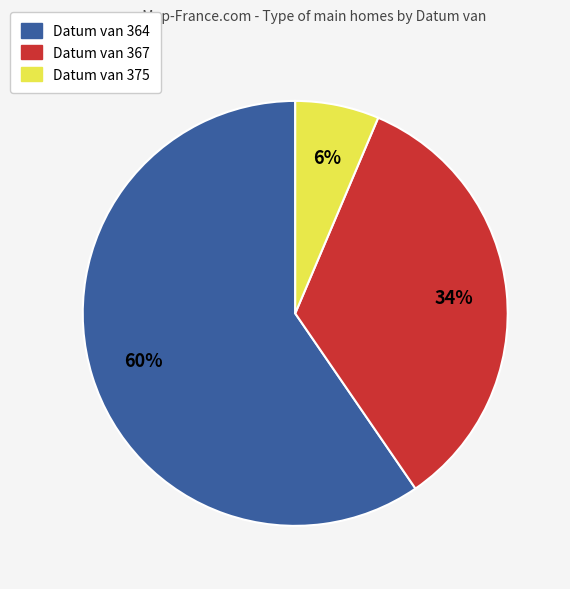

The Datum van 364 slice represents 60% of the pie. True or false?

True